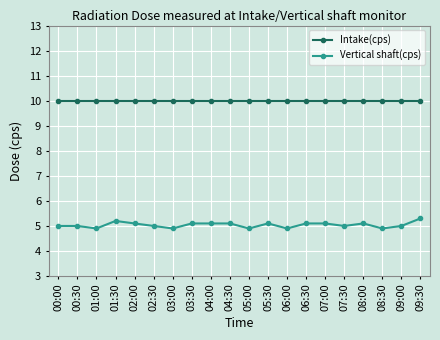

What is the highest value of the Intake(cps) series?

10.0